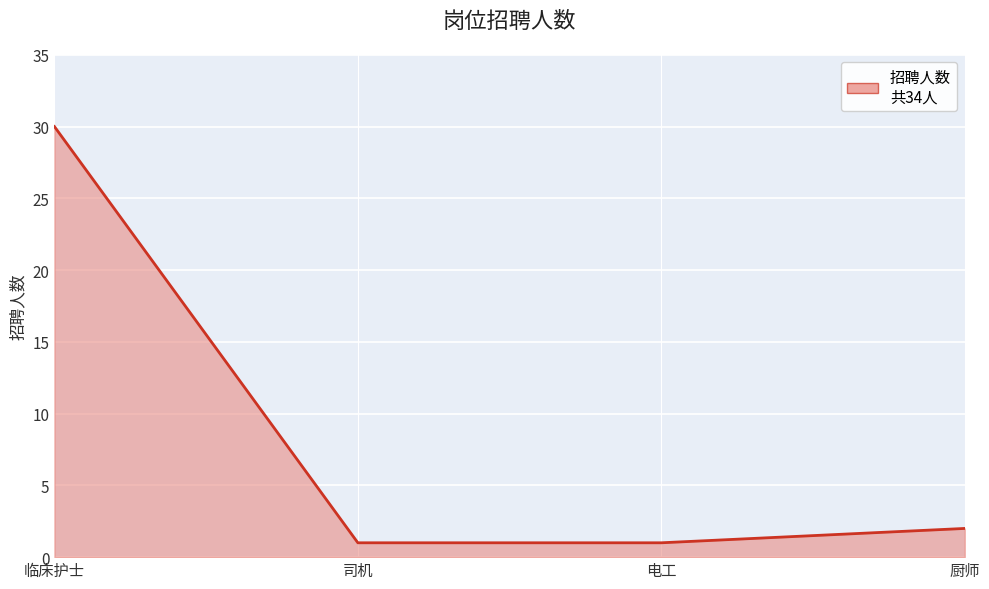

Which has a higher value, 电工 or 临床护士?

临床护士